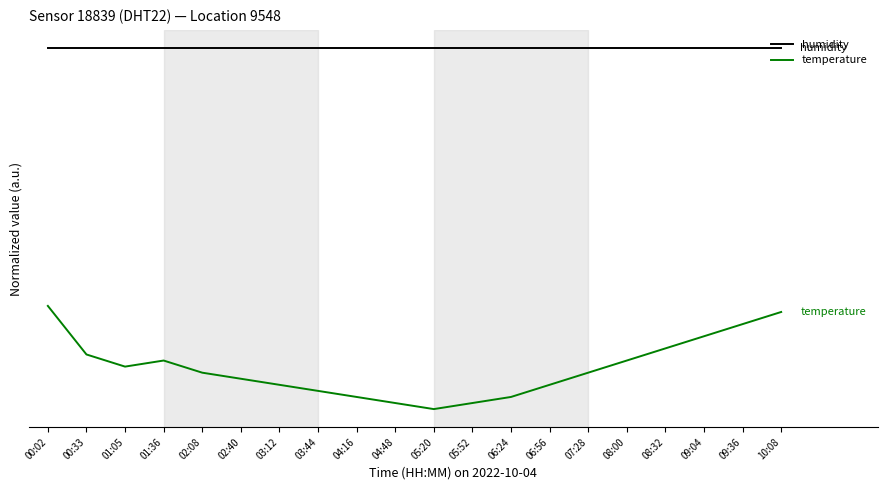

The temperature series shows 0.3 at 00:02. True or false?

False